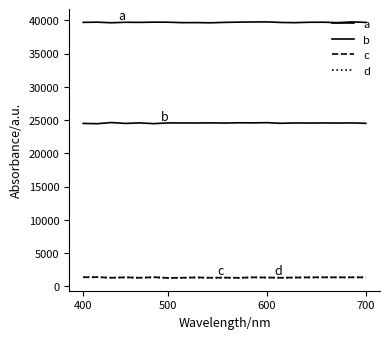

Which series has the largest total across all categories?

a